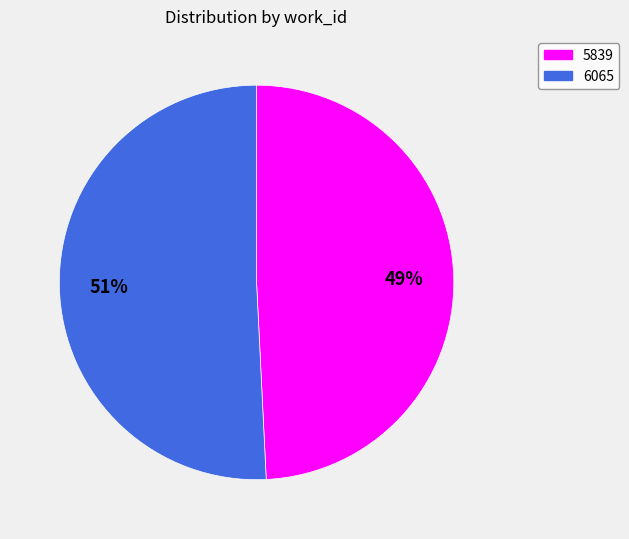

Do 6065 and 5839 together represent more than half of the pie?

Yes